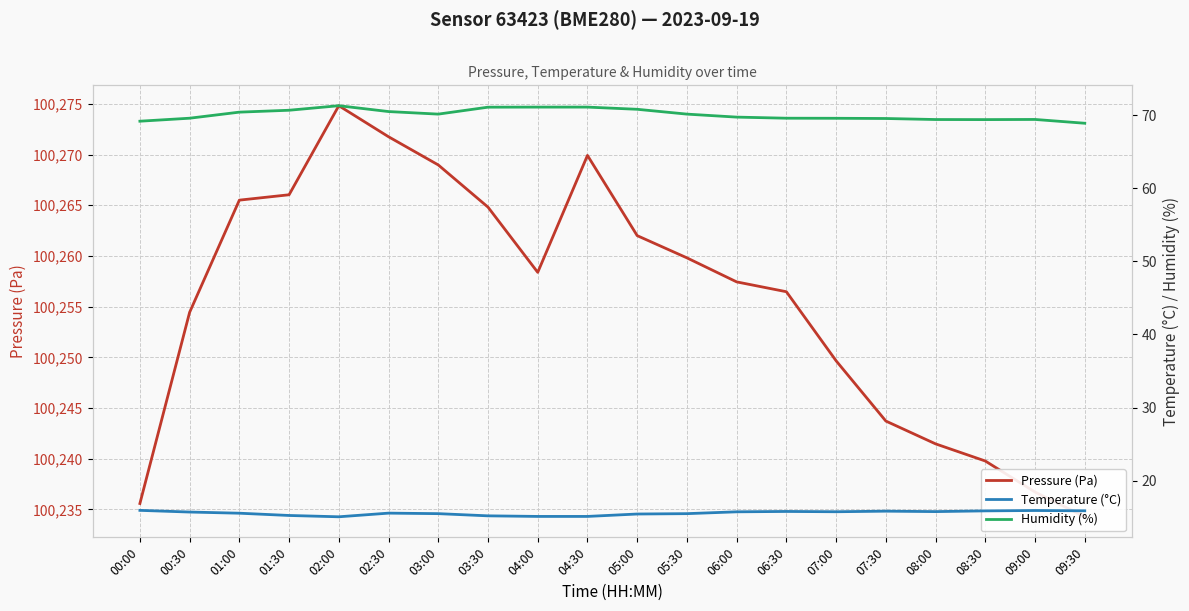

Rank the series at 05:00 from lowest to highest value.

Temperature (°C), Humidity (%), Pressure (Pa)